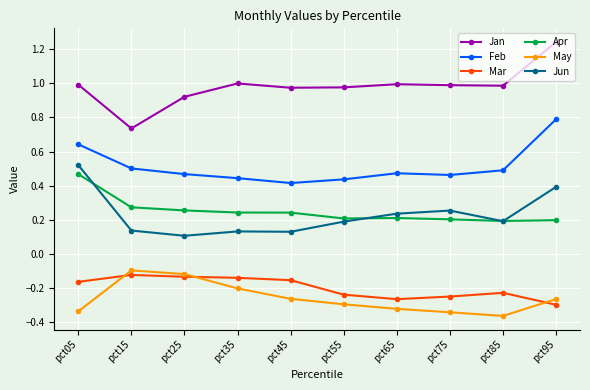

What is the total value across all series at pct65?

1.3